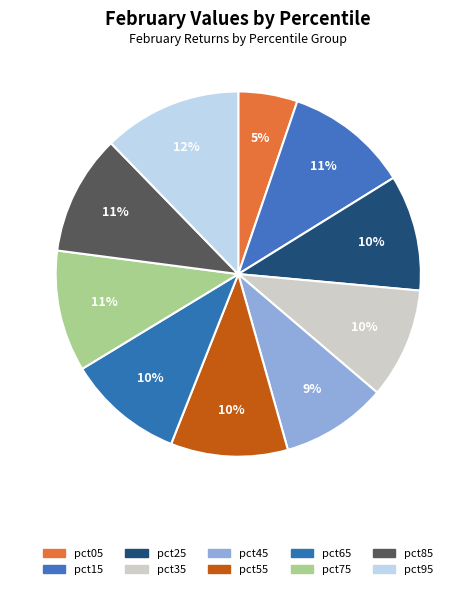

What percentage is the pct15 slice, to the nearest percent?

11%